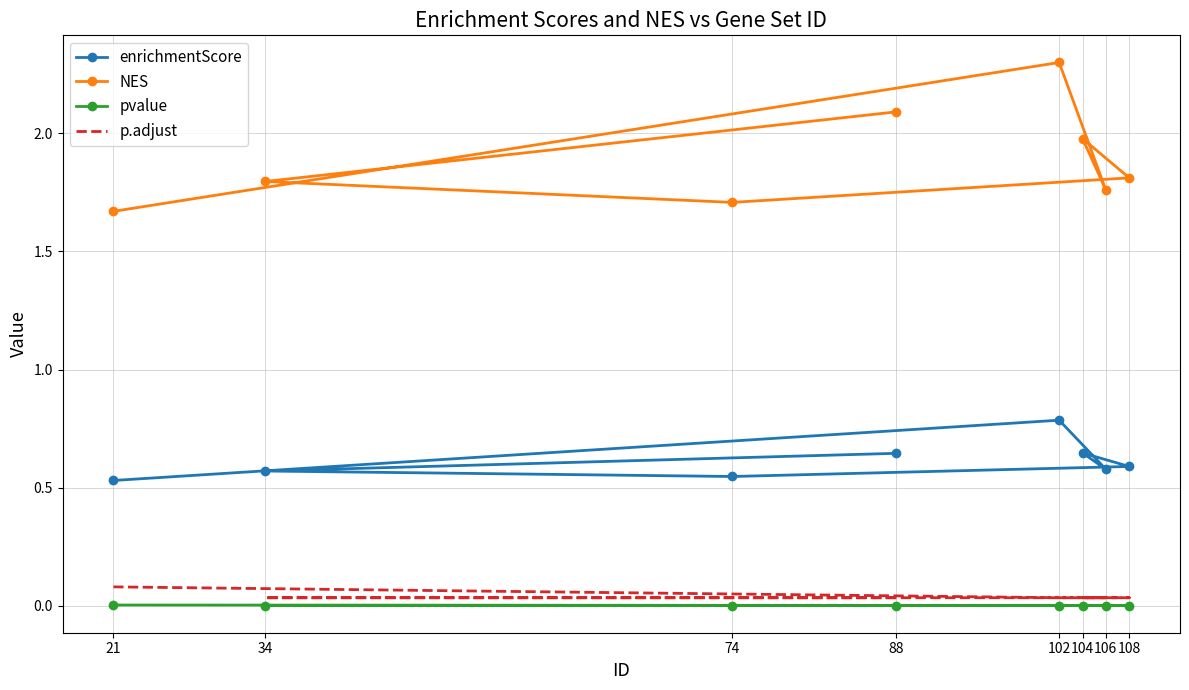

How many lines are shown in the chart?

4